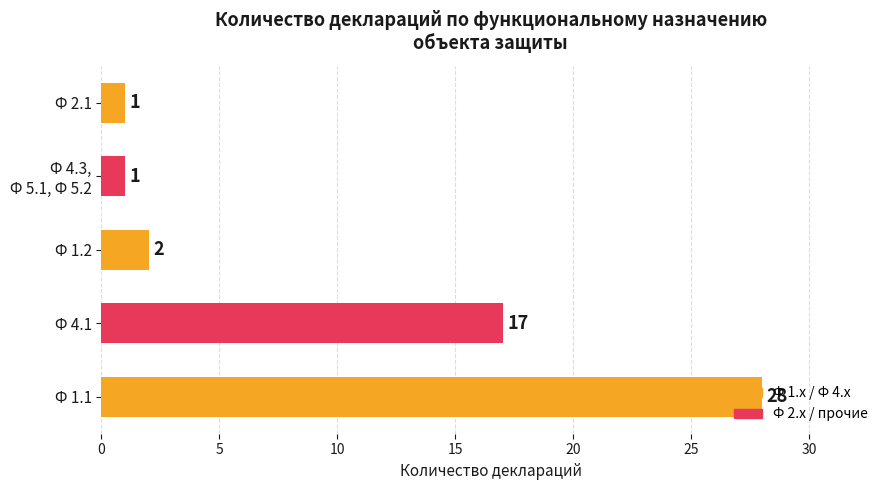

At which label is the value closest to 14?

Ф 4.1